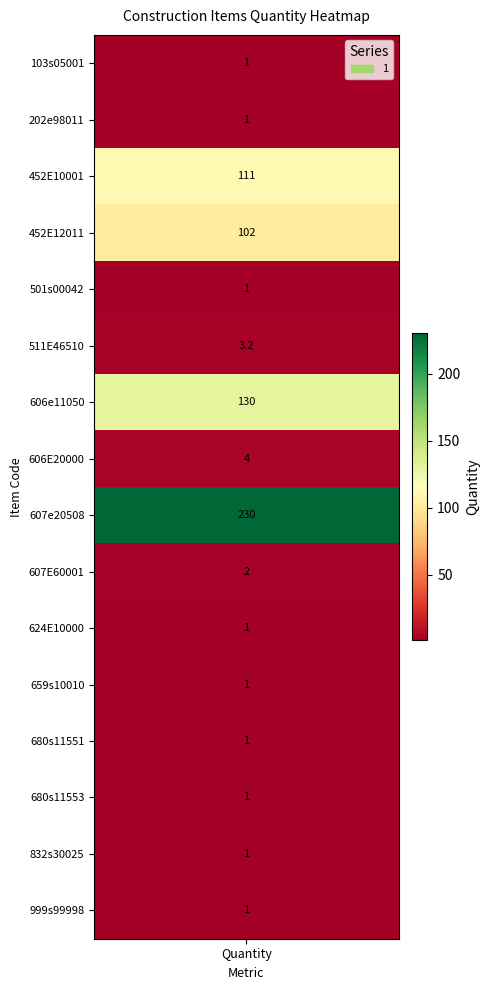

What is the approximate value at 202e98011?

1.0